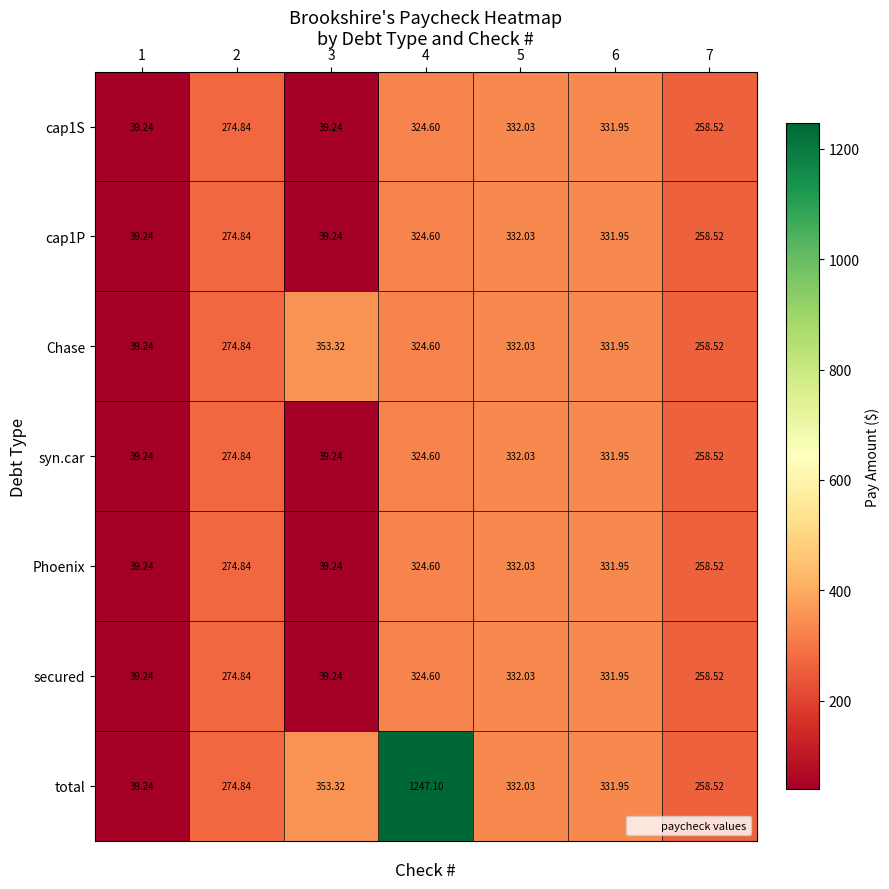

Which series has the largest total across all categories?

total